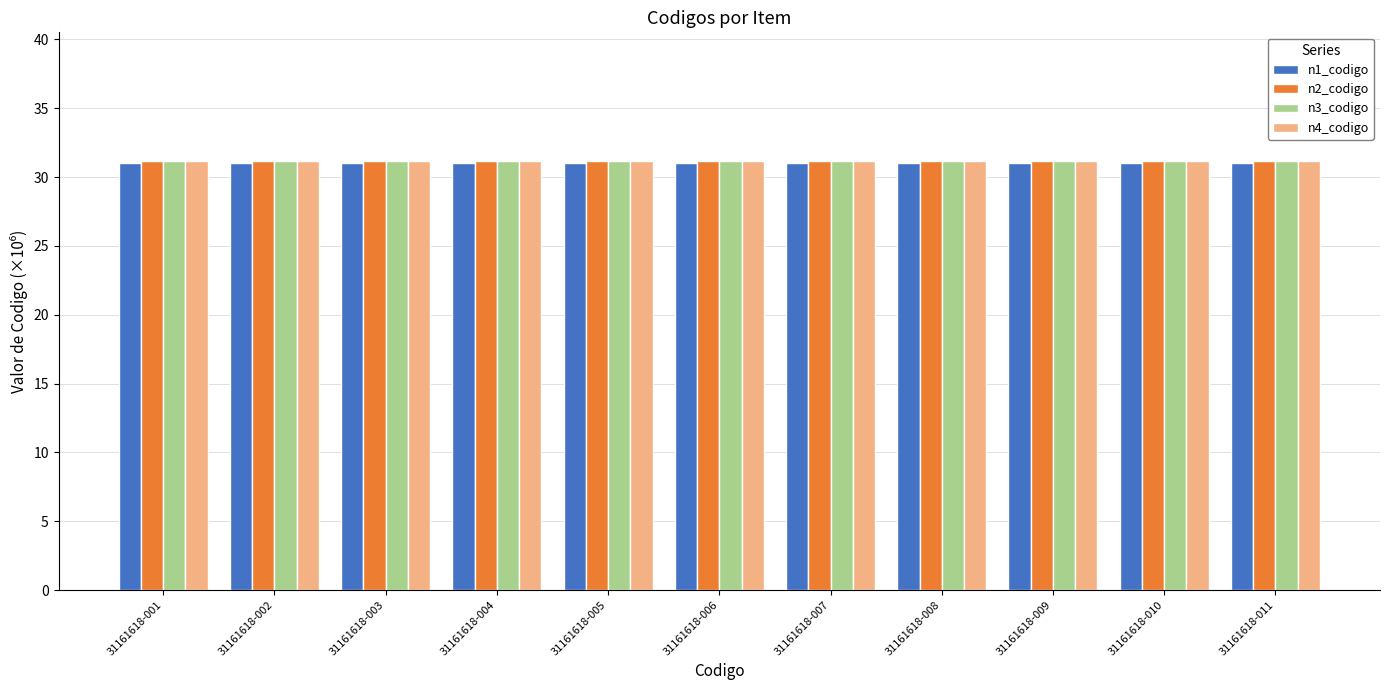

What is the maximum value for n4_codigo?

31.2